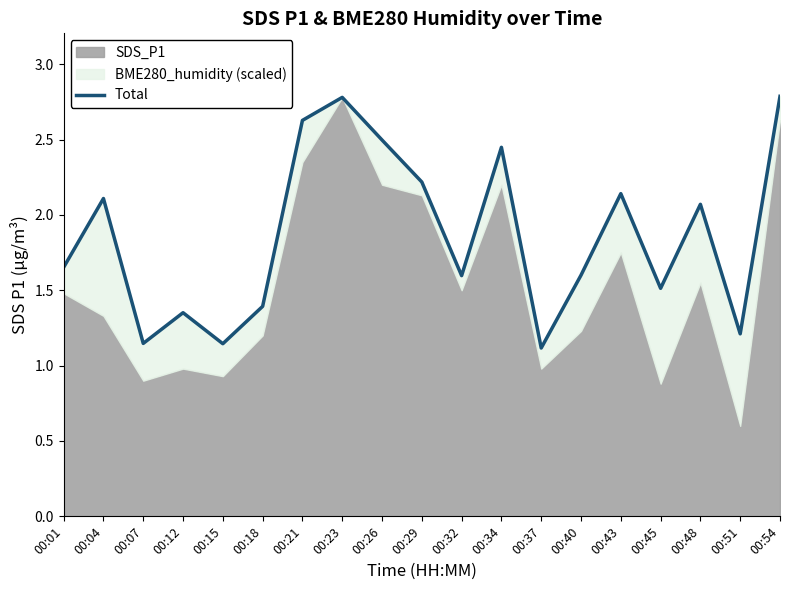

Rank the categories by value from highest to lowest.

00:54, 00:23, 00:21, 00:26, 00:34, 00:29, 00:43, 00:04, 00:48, 00:01, 00:40, 00:32, 00:45, 00:18, 00:12, 00:51, 00:07, 00:15, 00:37